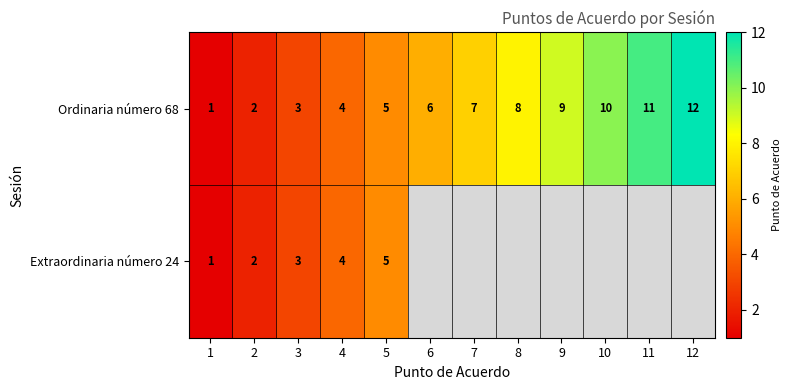

What is the difference between the maximum and second lowest values in the Ordinaria número 68 series?

10